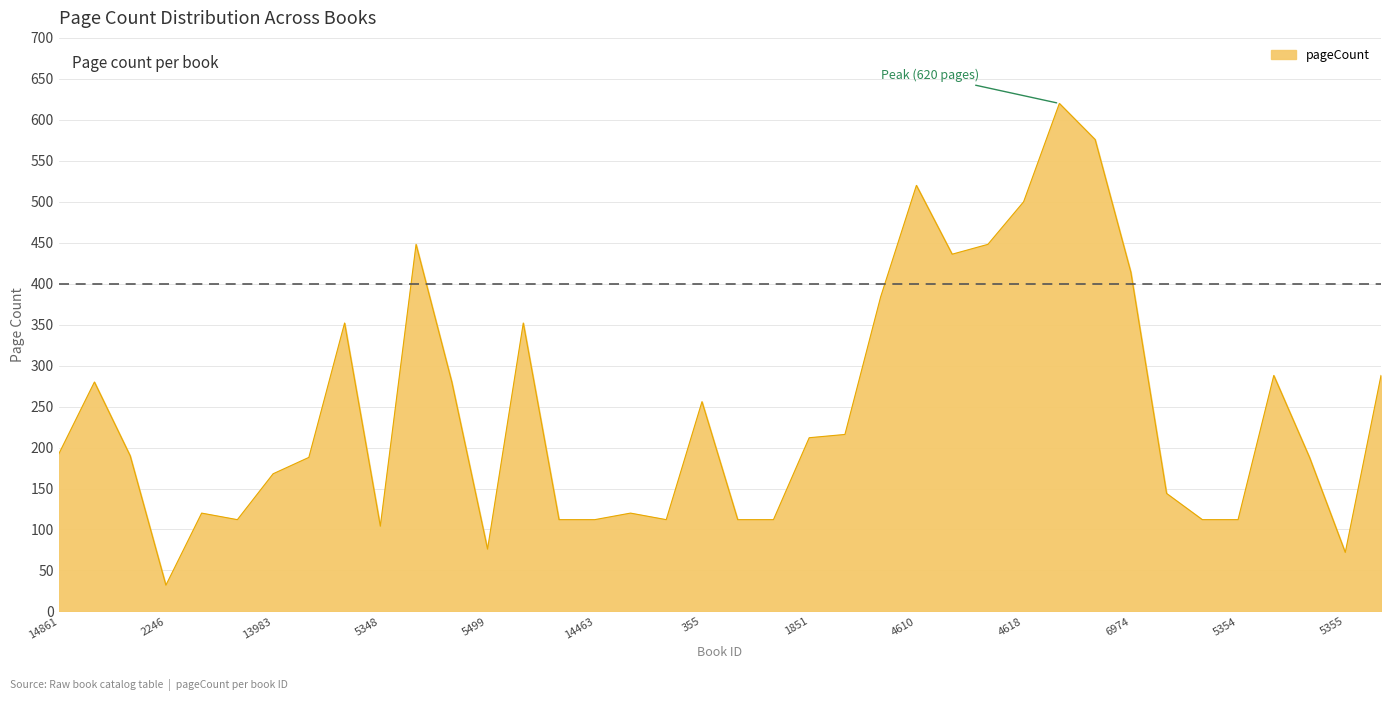

What is the difference between the maximum and minimum values?

588